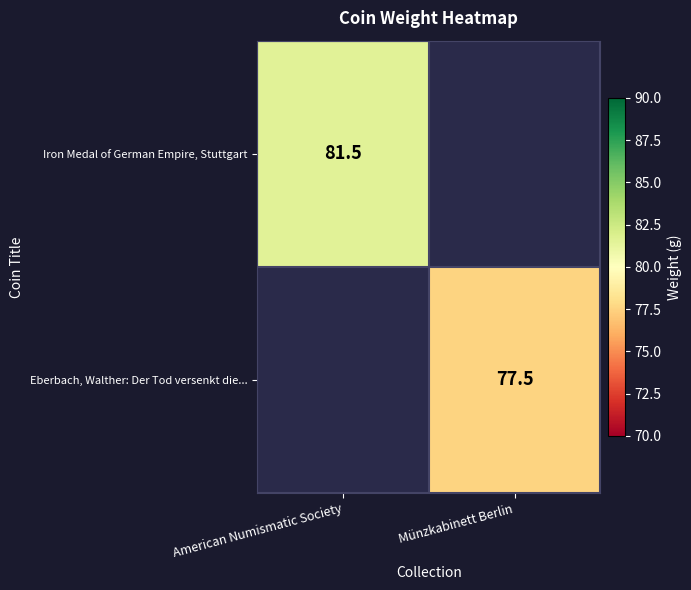

The value of Iron Medal of German Empire, Stuttgart at American Numismatic Society is 81.5. True or false?

True